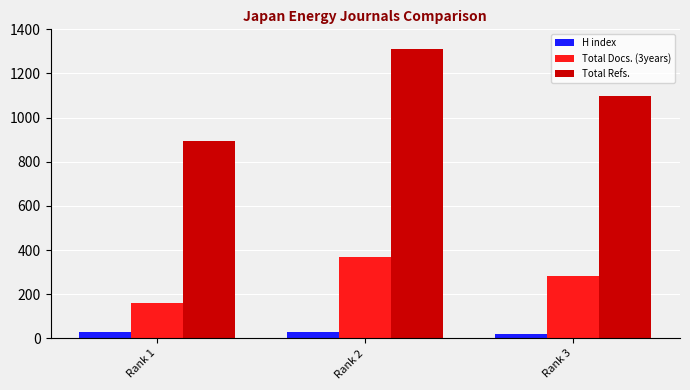

What is the minimum value for Total Docs. (3years)?

160